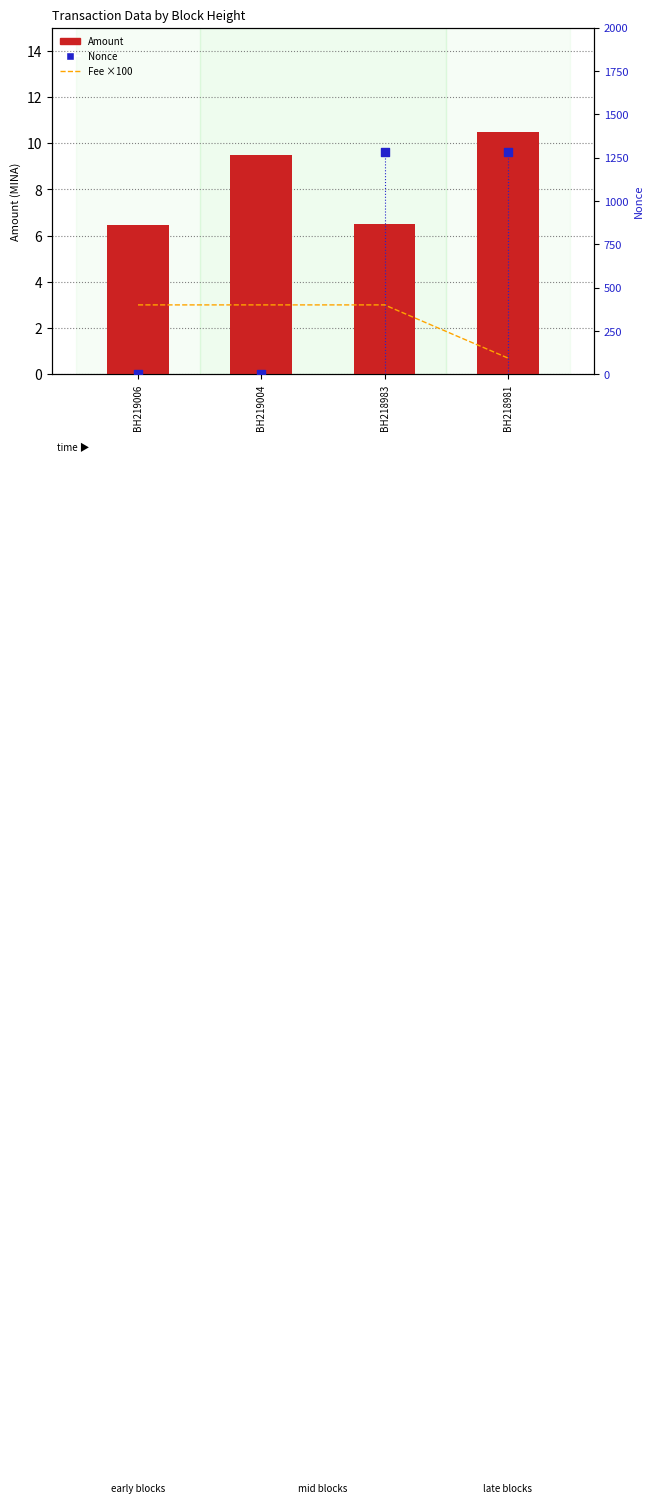

Which series reaches the maximum Y coordinate?

Nonce